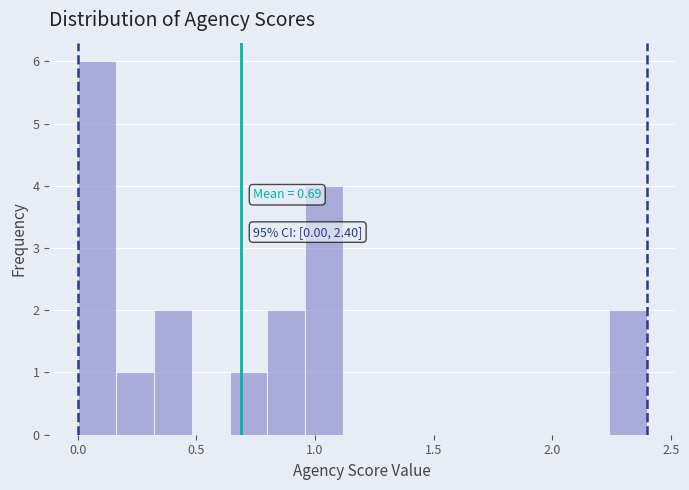

Read against the x-axis, roughly where is the centre of the tallest bar?

0.10